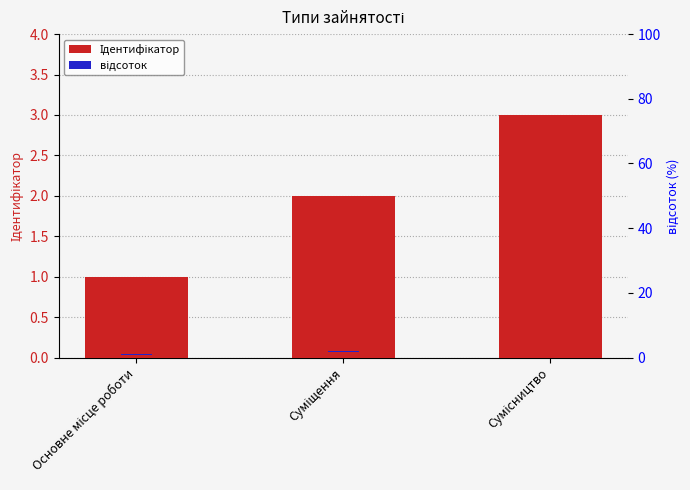

What is the label of the 2nd bar from the left?

Суміщення